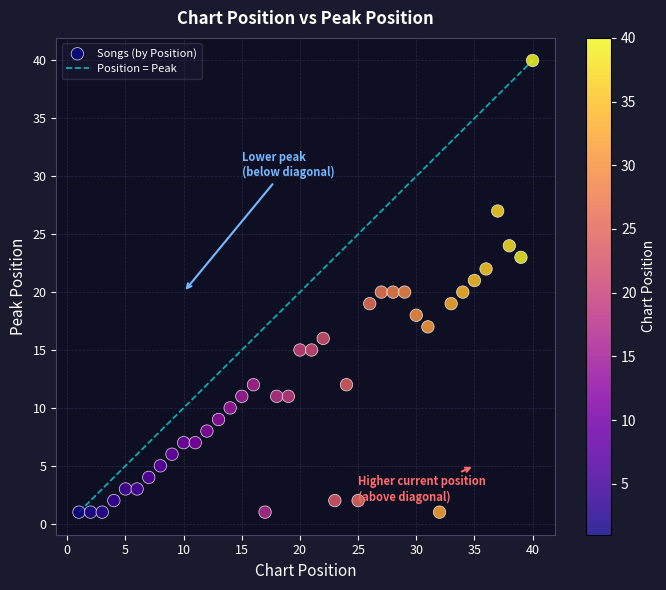

What is the range of X values (max minus min)?

39